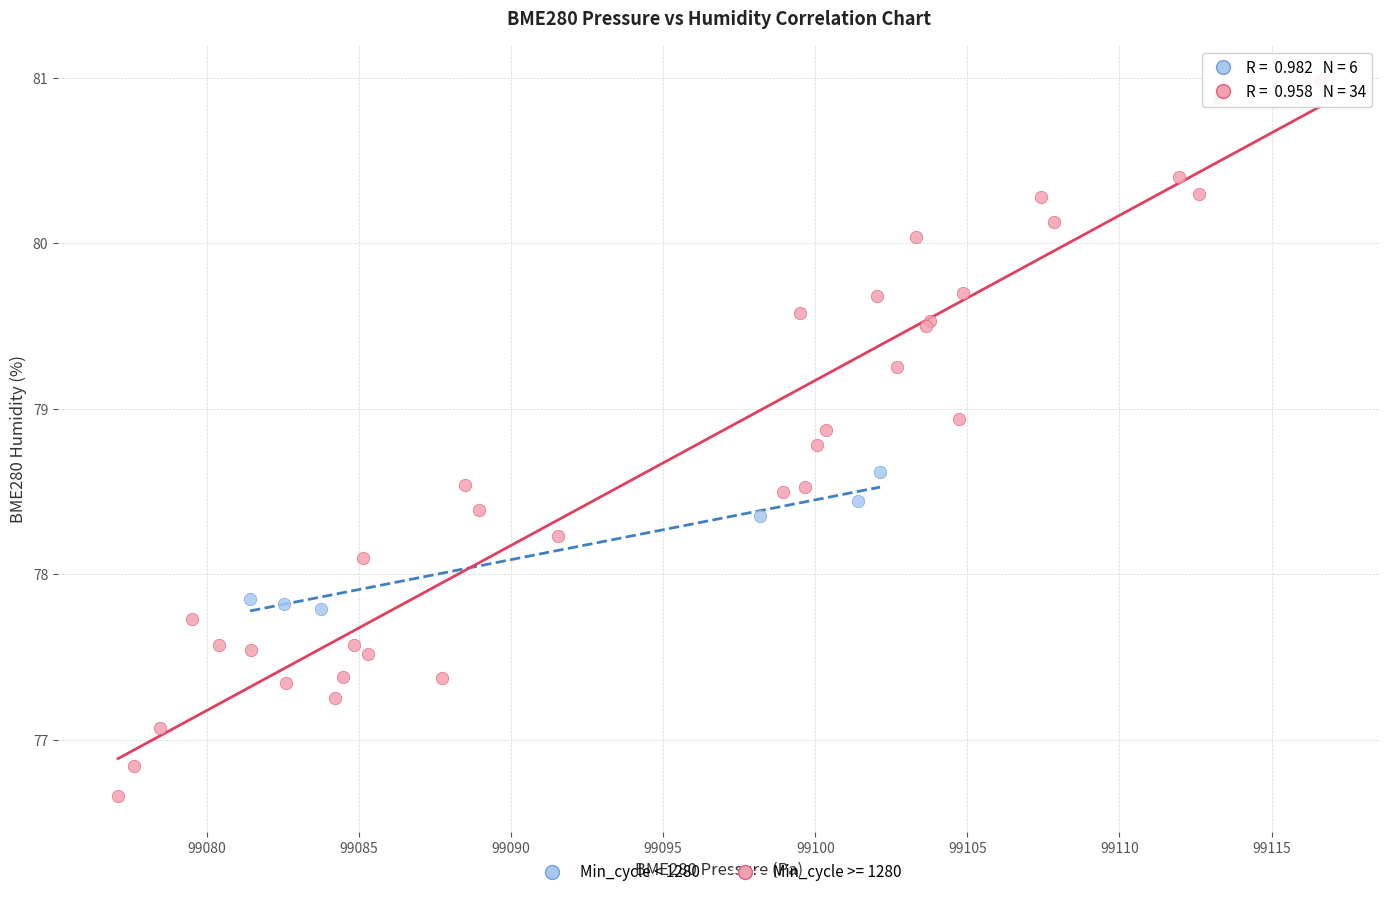

Which series has the largest Y range (max minus min)?

Min_cycle >= 1280